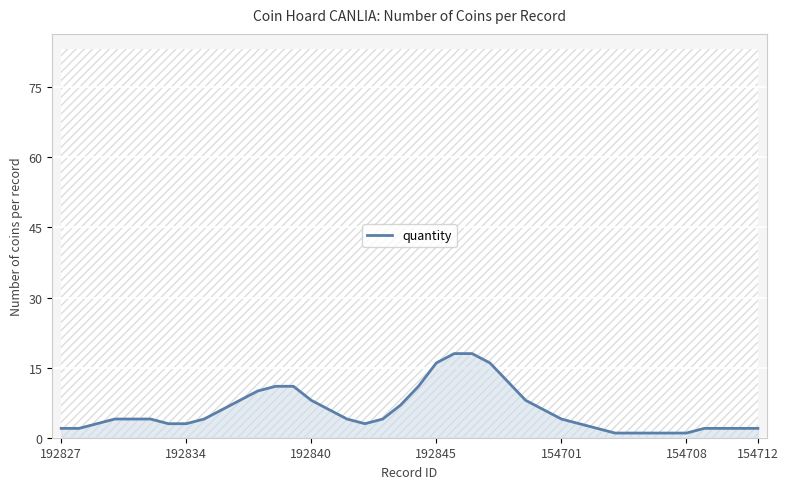

What is the maximum value shown in the chart?

18